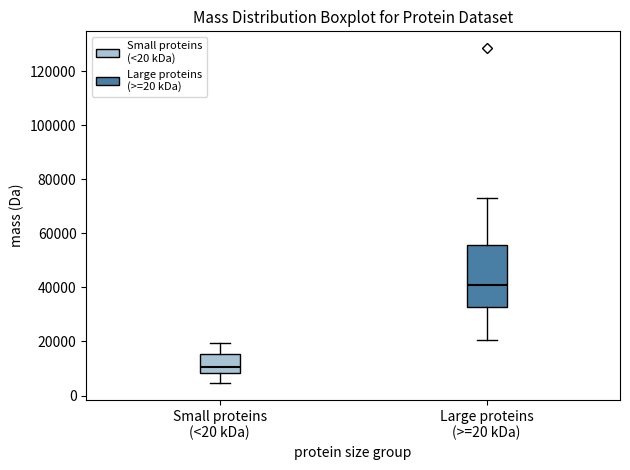

Reading left to right, transcribe this box plot: for each box, give where its median line is, the range the box spans, and where its two whiskers end, as read against the y-axis. The values are not printed on the chart, so give them approximately, as read against the axis.

Small proteins (<20 kDa): median 10000, box 8000 to 16000, whiskers 4000 to 20000
Large proteins (>=20 kDa): median 40000, box 32000 to 56000, whiskers 20000 to 72000